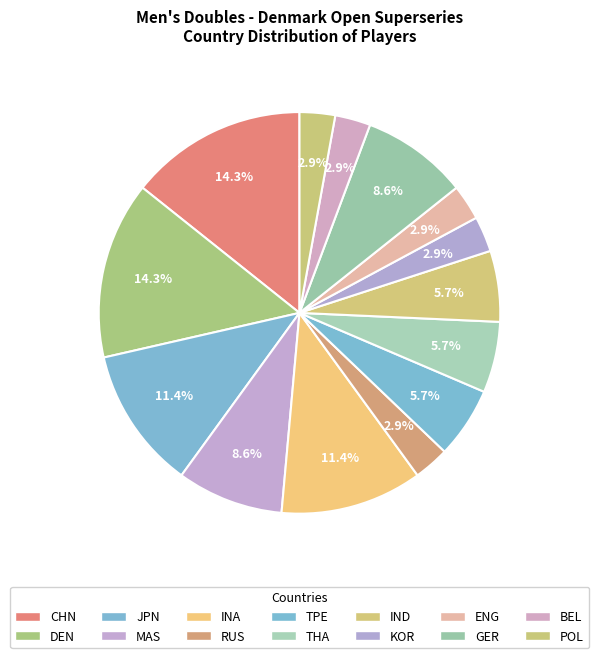

To the nearest percent, what percentage of the pie is IND?

6%